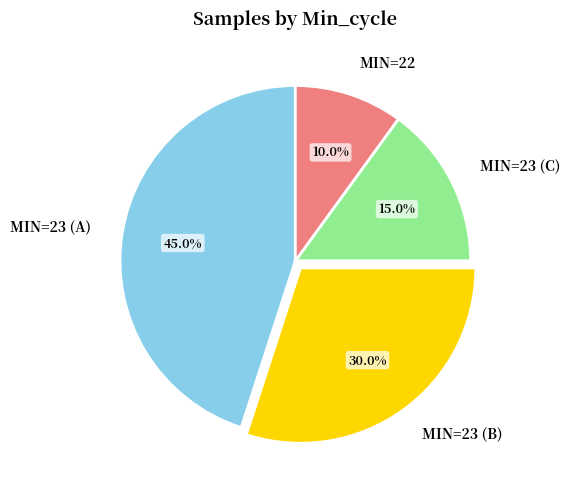

To the nearest percent, what is the average slice percentage?

25%